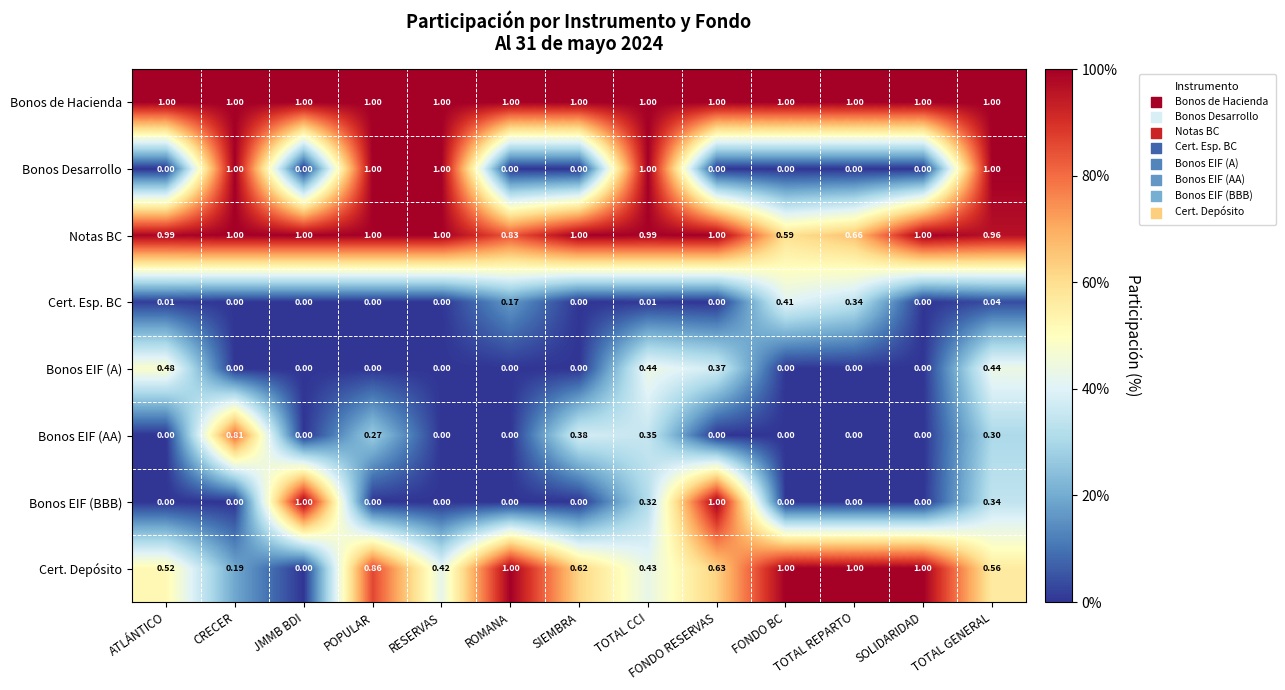

Which series has the largest total across all categories?

Bonos de Hacienda